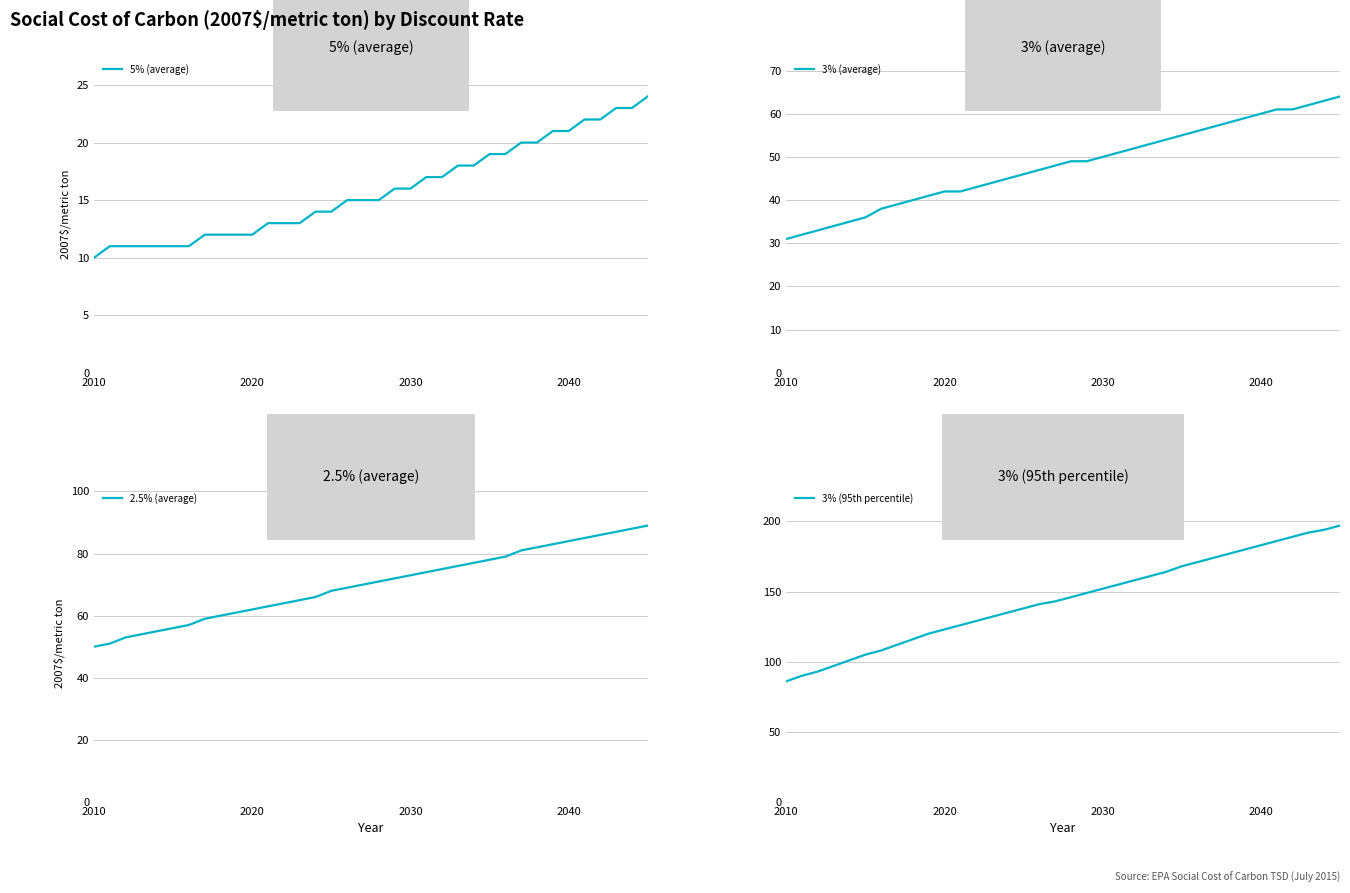

At which label does 5% (average) reach its minimum?

2010